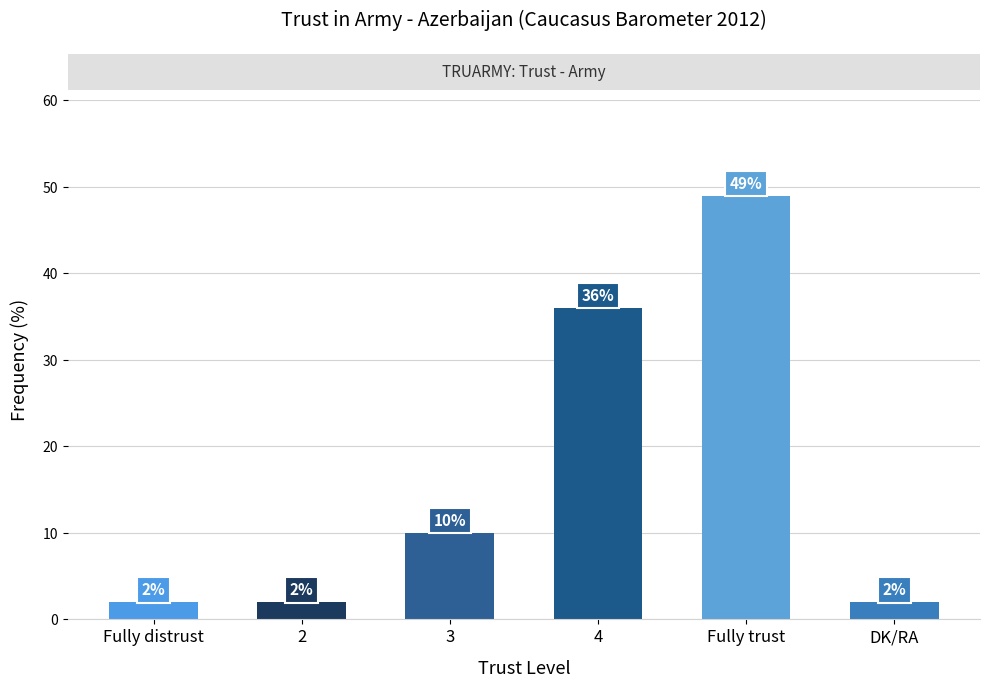

Reading left to right, transcribe all the data shown in this chart.

2	2	10	36	49	2